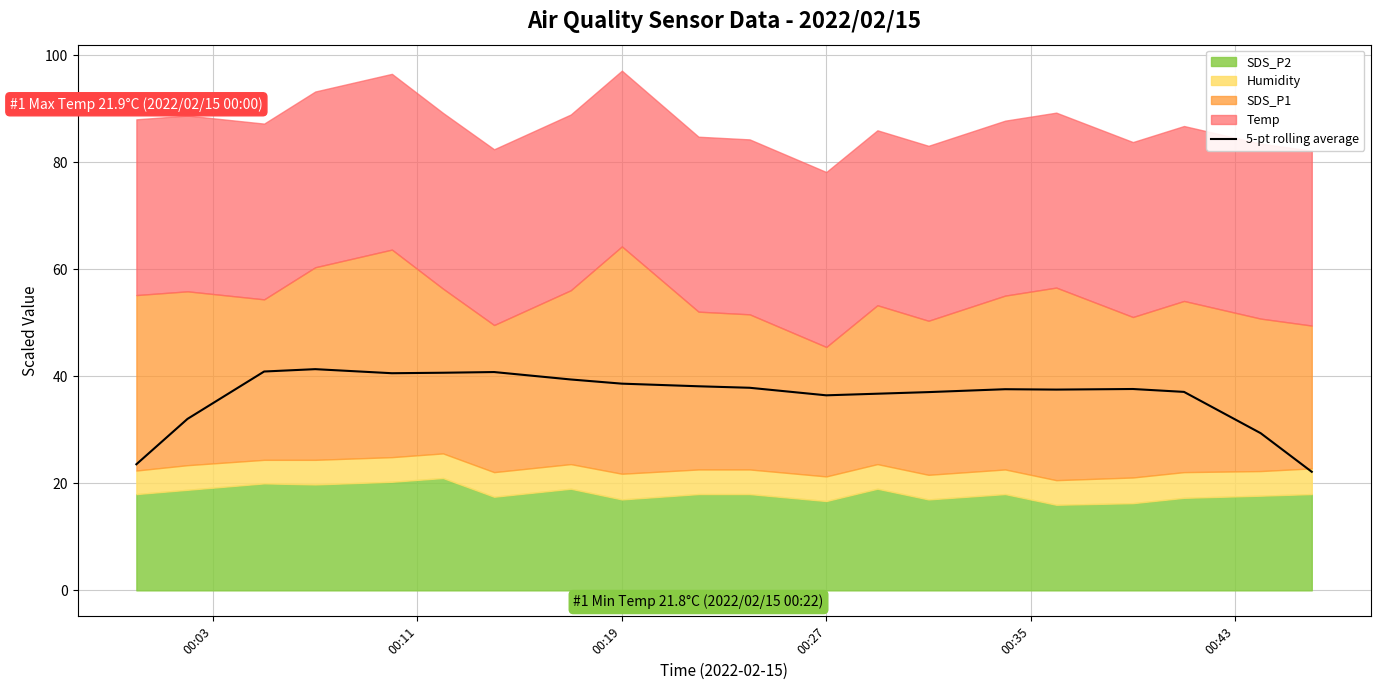

What is the minimum value for 5-pt rolling average?

22.2